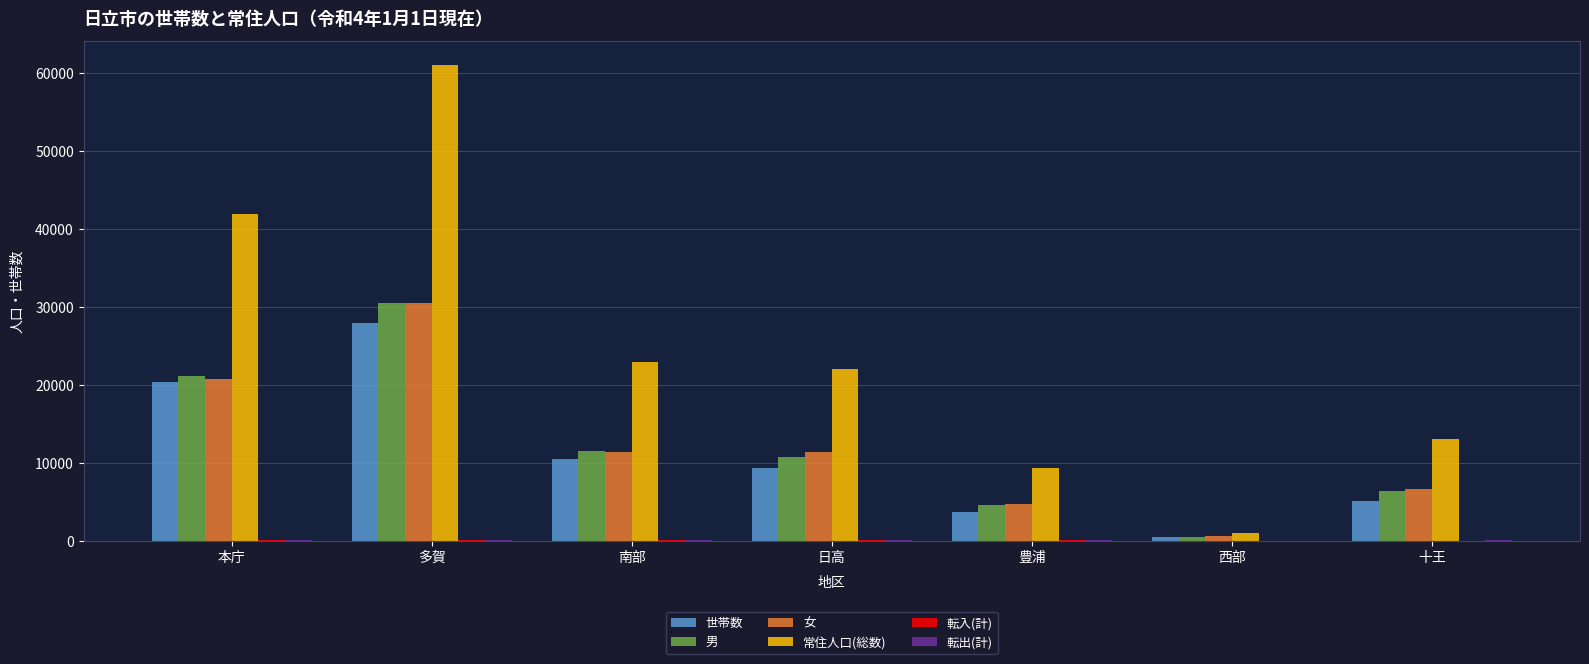

What is the sum of all 常住人口(総数) values?

171223